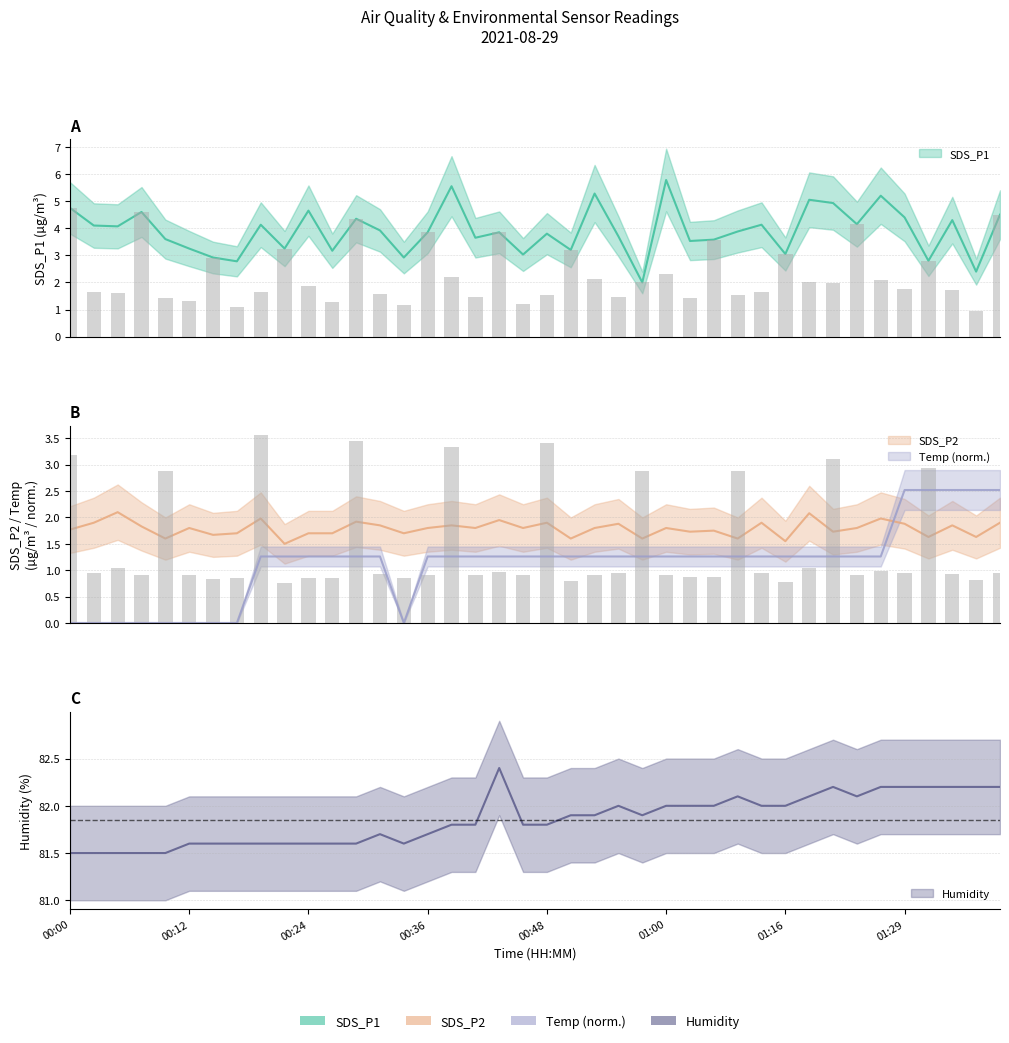

At how many categories does at least one series exceed 50?

40